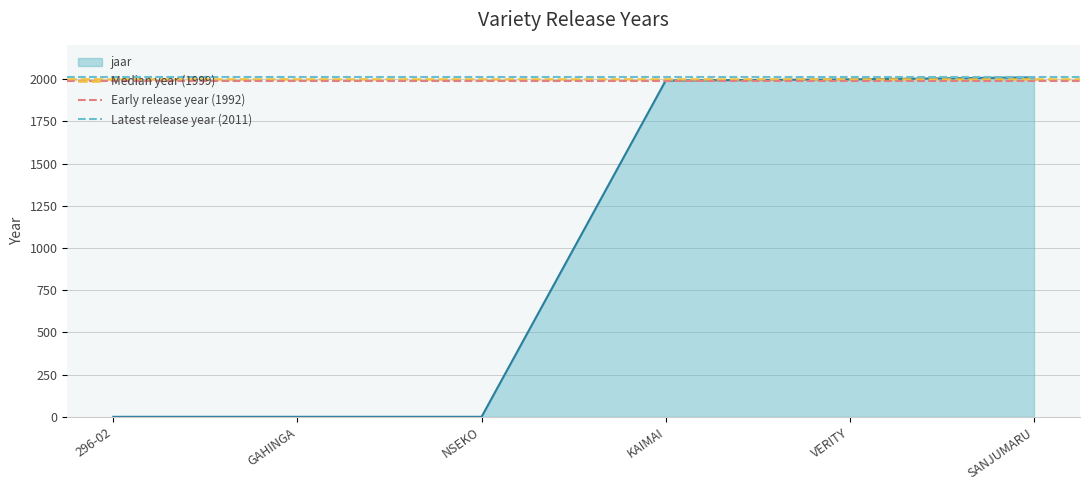

The jaar series shows 1992 at KAIMAI. True or false?

True